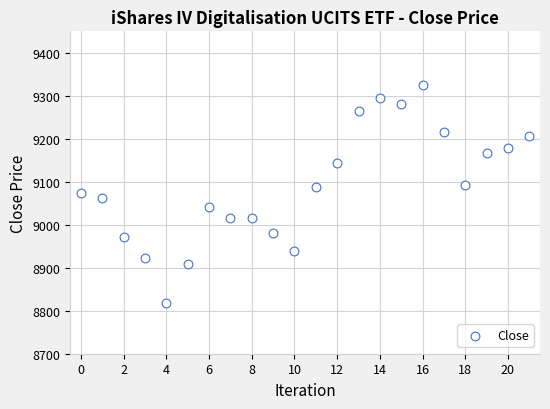

What is the range of Y values (max minus min)?

505